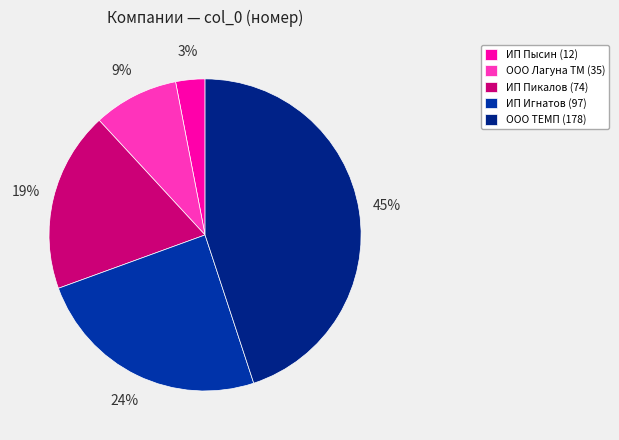

How many segments does this pie chart have?

5